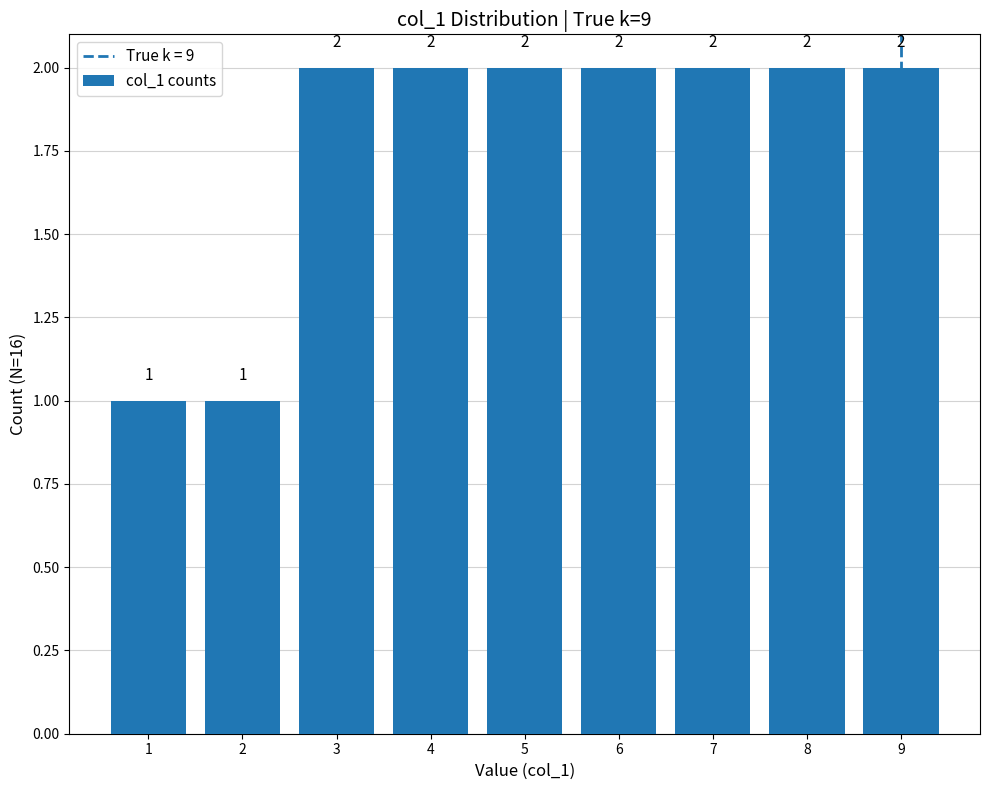

How many categories are shown in the chart?

9